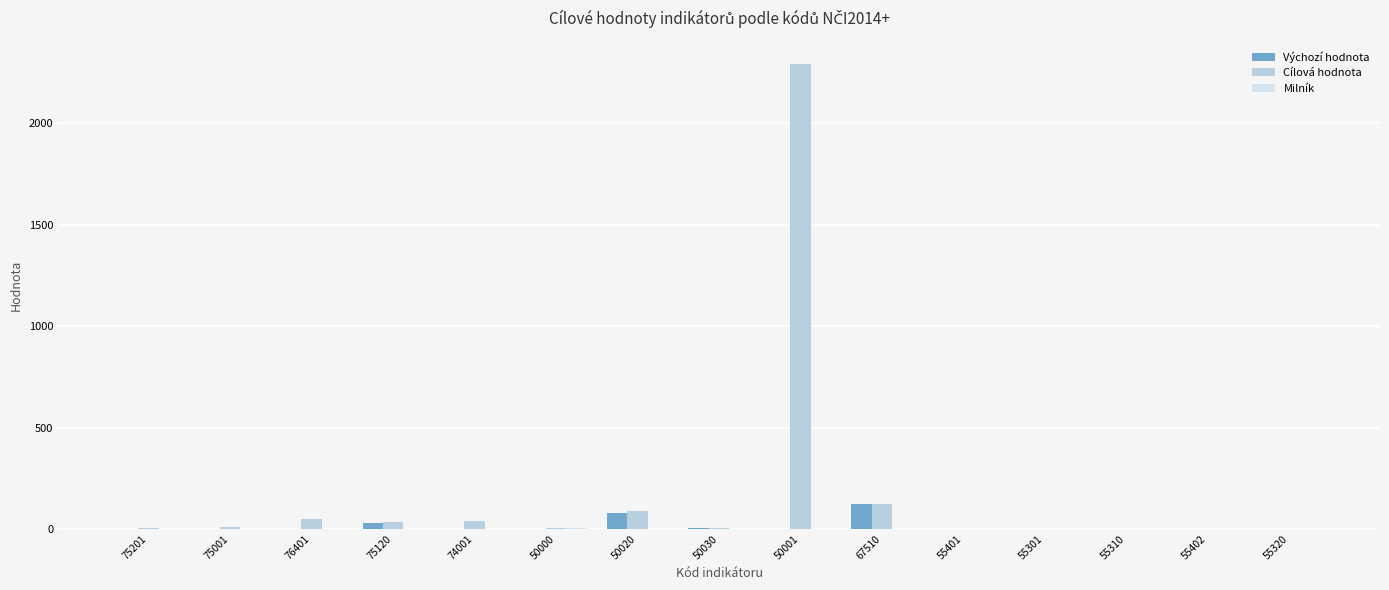

How many data points does each series have?

15